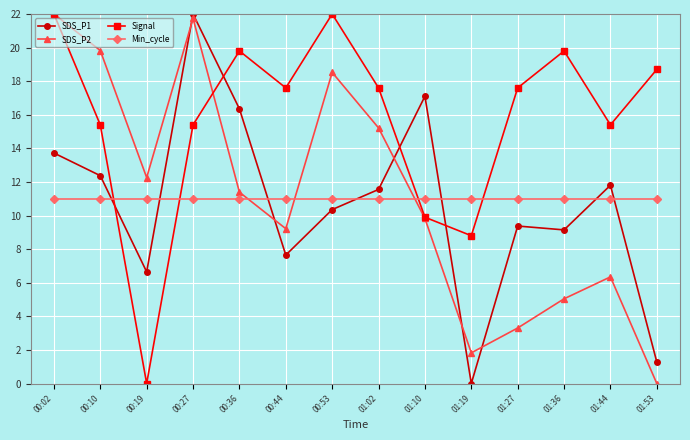

Is it true that SDS_P1 equals -11.7 at 01:19?

False